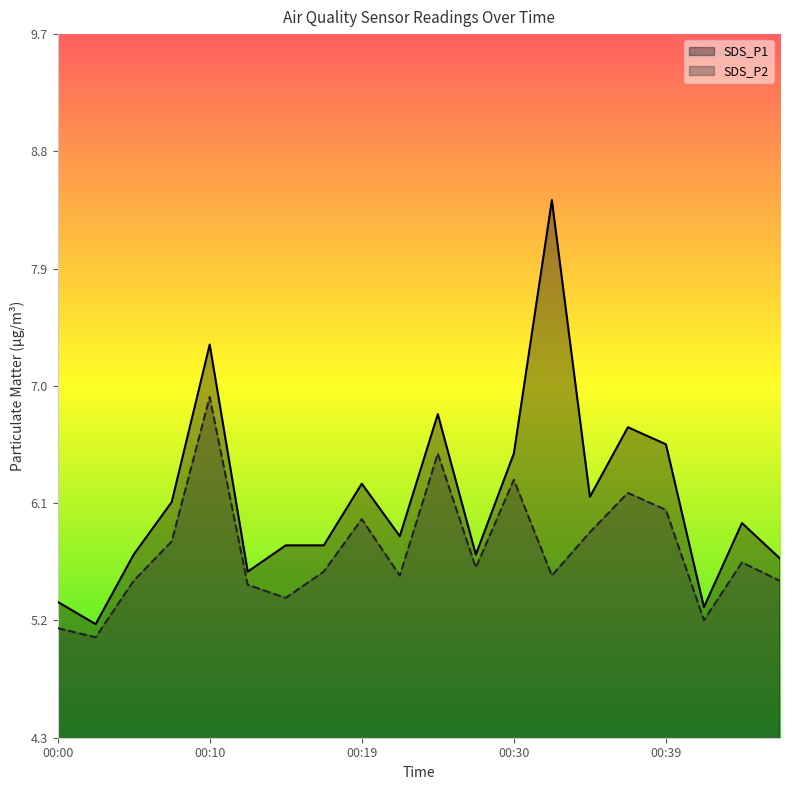

Where is the first local minimum for SDS_P2?

00:02